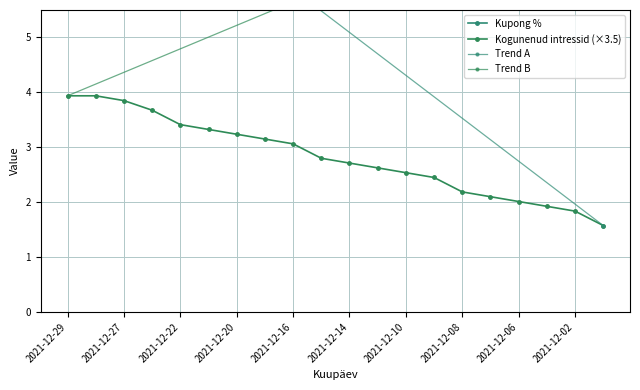

True or false: Kogunenud intressid and Kupong % cross at least once.

False